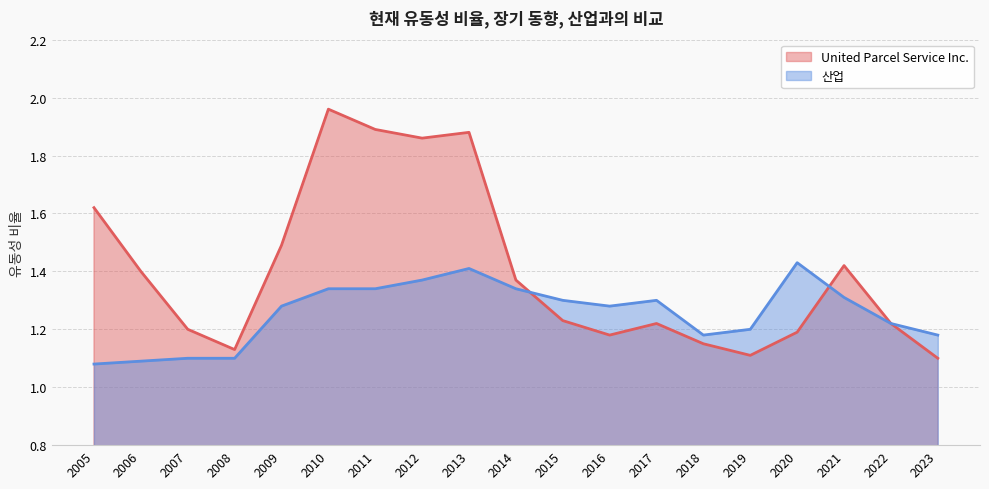

Between 2023 and 2009, which is larger?

2009